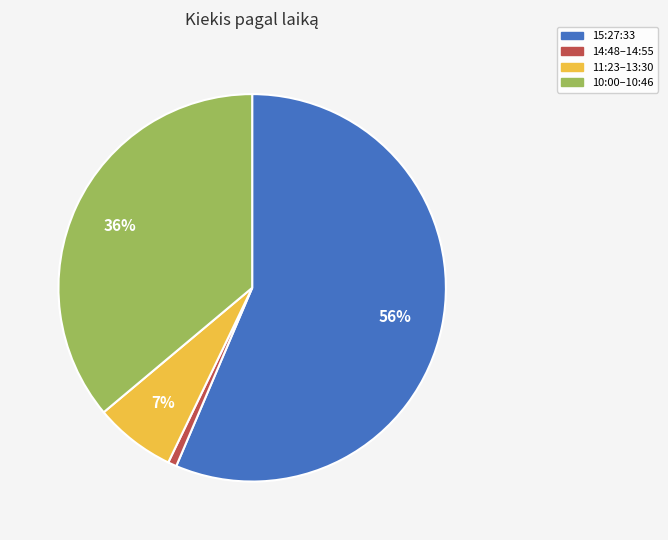

Is there a majority slice in this chart?

Yes